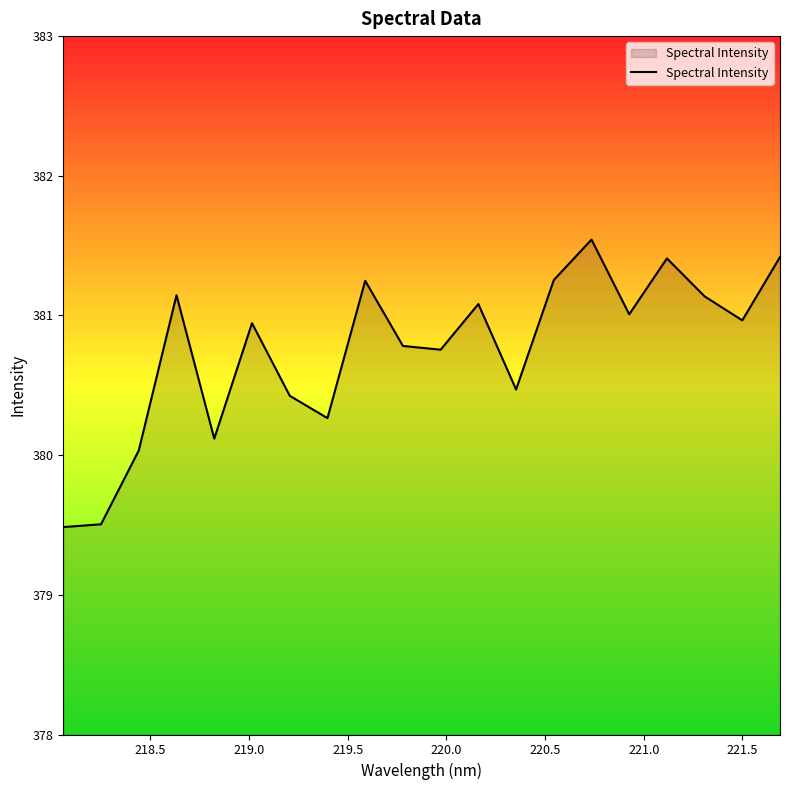

What is the maximum value shown in the chart?

381.5